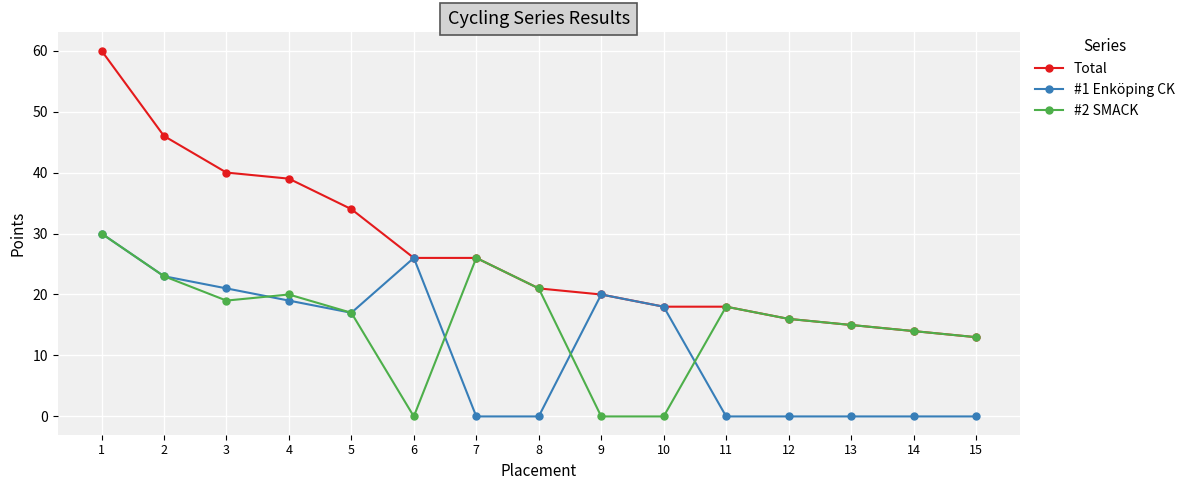

What is the difference between the highest and lowest values at 7?

26